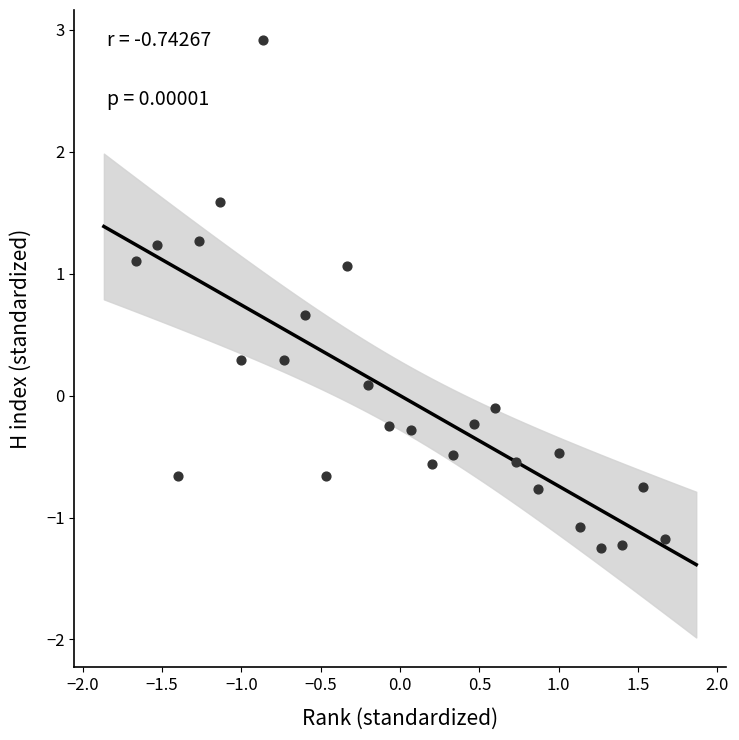

What is the range of X values (max minus min)?

3.3